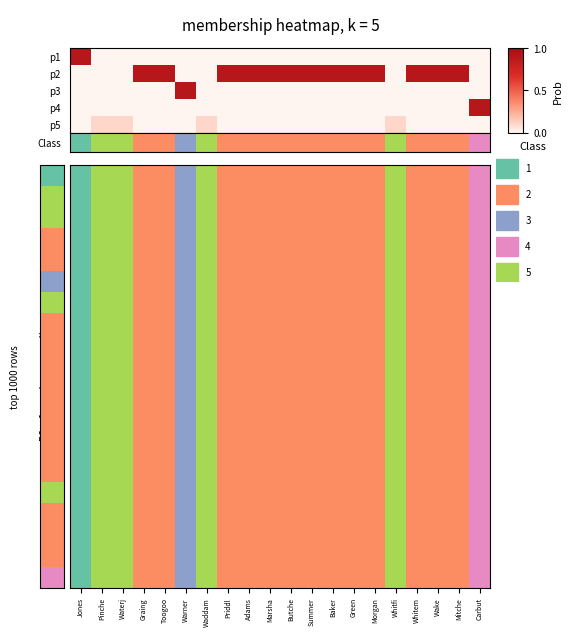

What is the difference between the values at 0.2 and 16?

0.1